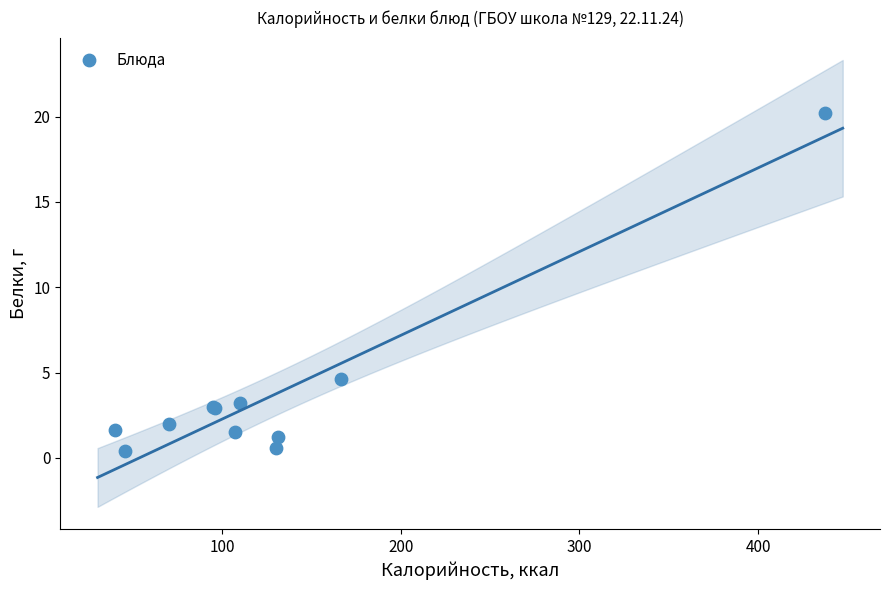

What Y value in the scatter plot is closest to 10?

4.7